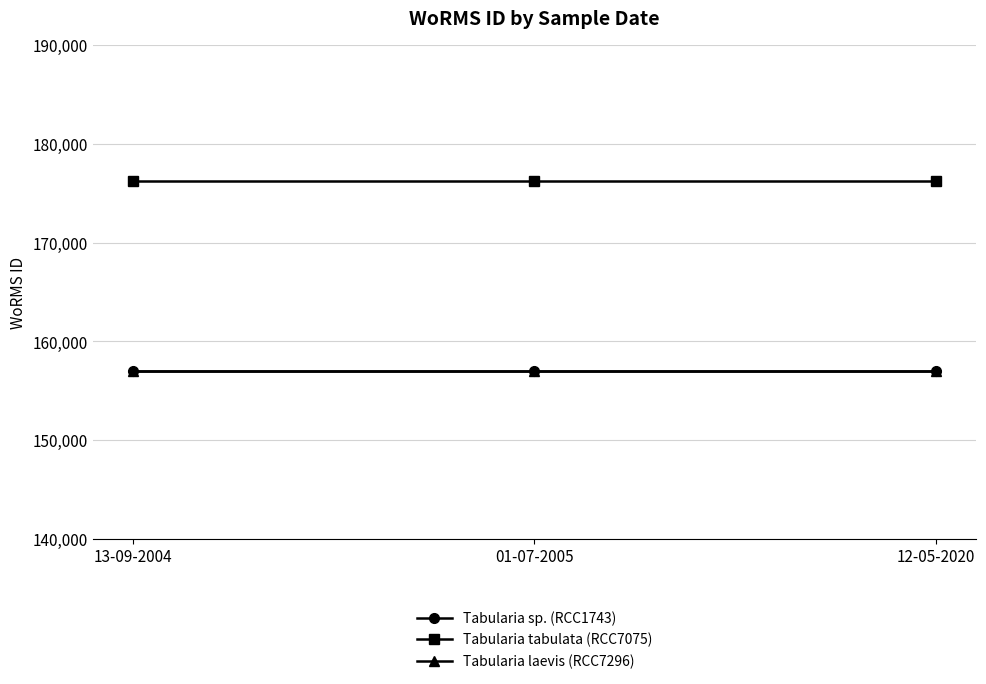

What is the value of the Tabularia sp. (RCC1743) point at the 2nd from the left?

157059